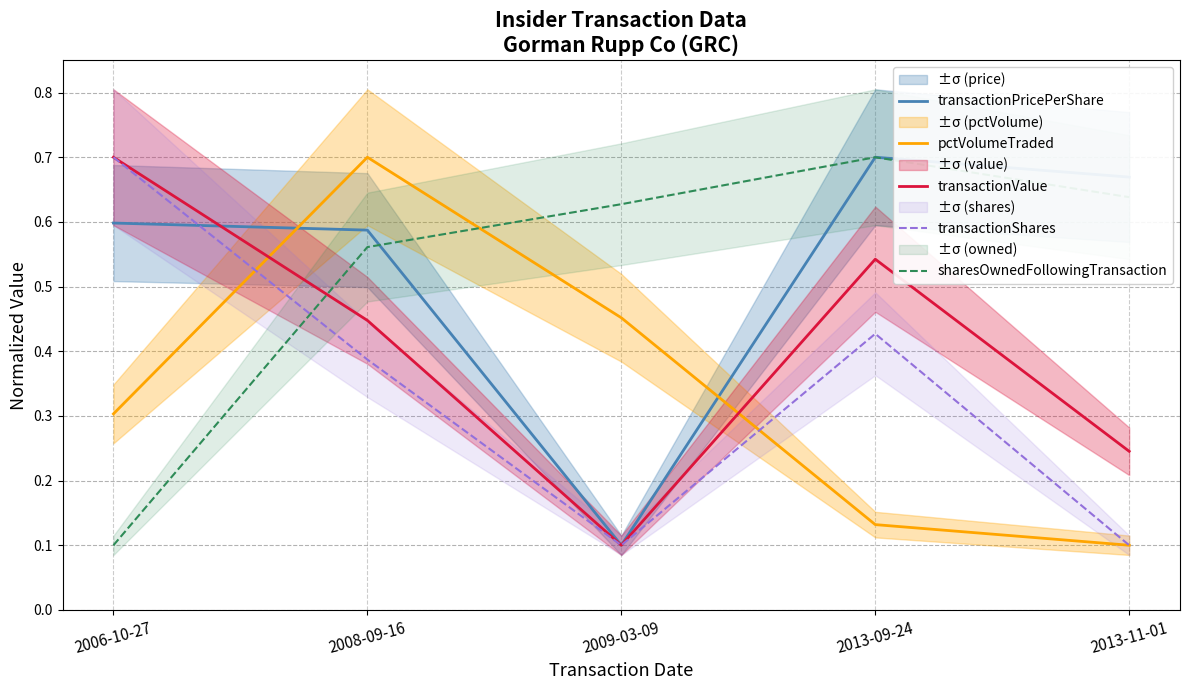

Rank the series at 2013-09-24 from highest to lowest value.

transactionPricePerShare, sharesOwnedFollowingTransaction, transactionValue, transactionShares, pctVolumeTraded